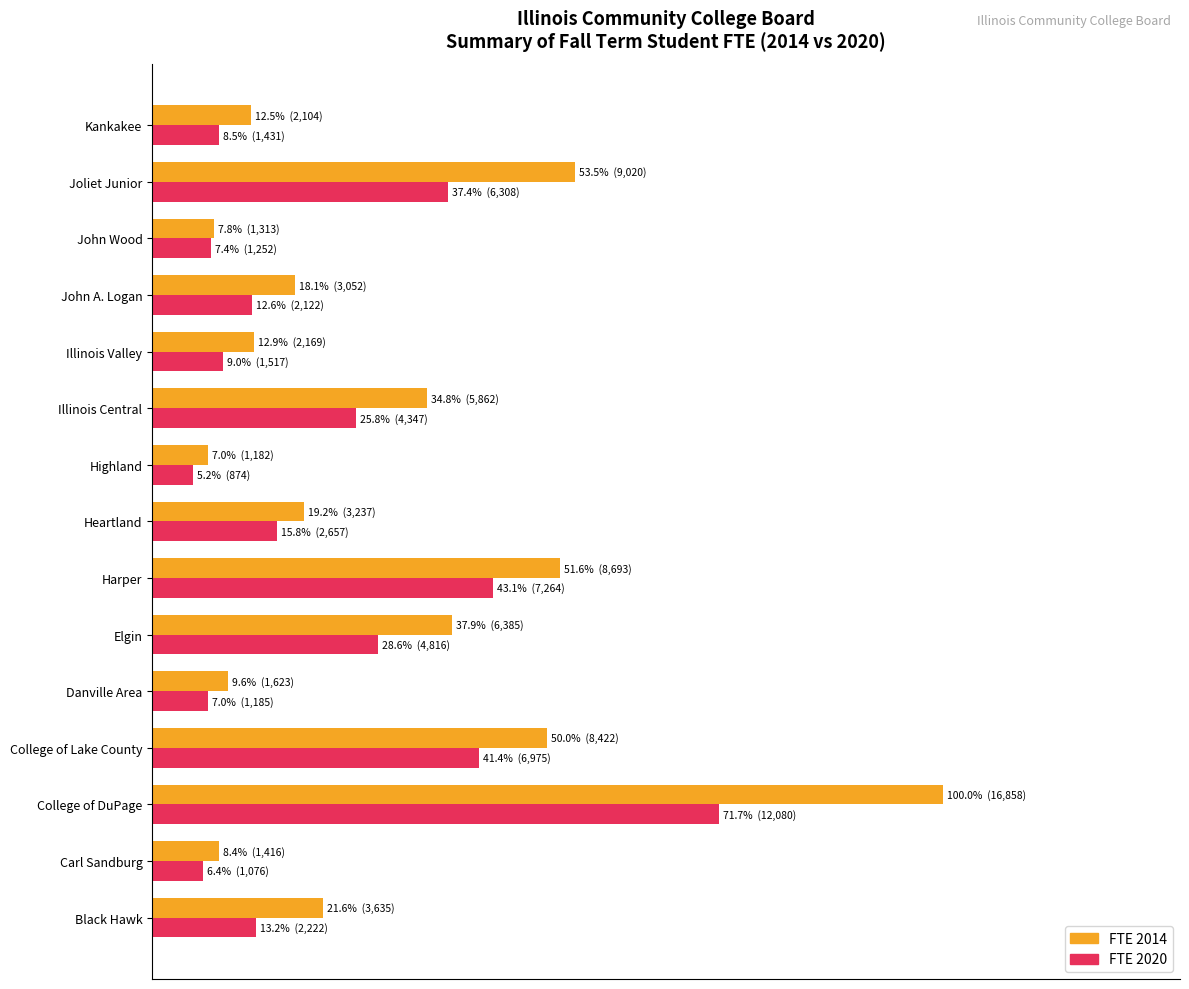

Which category has the lowest value across all series?

Highland